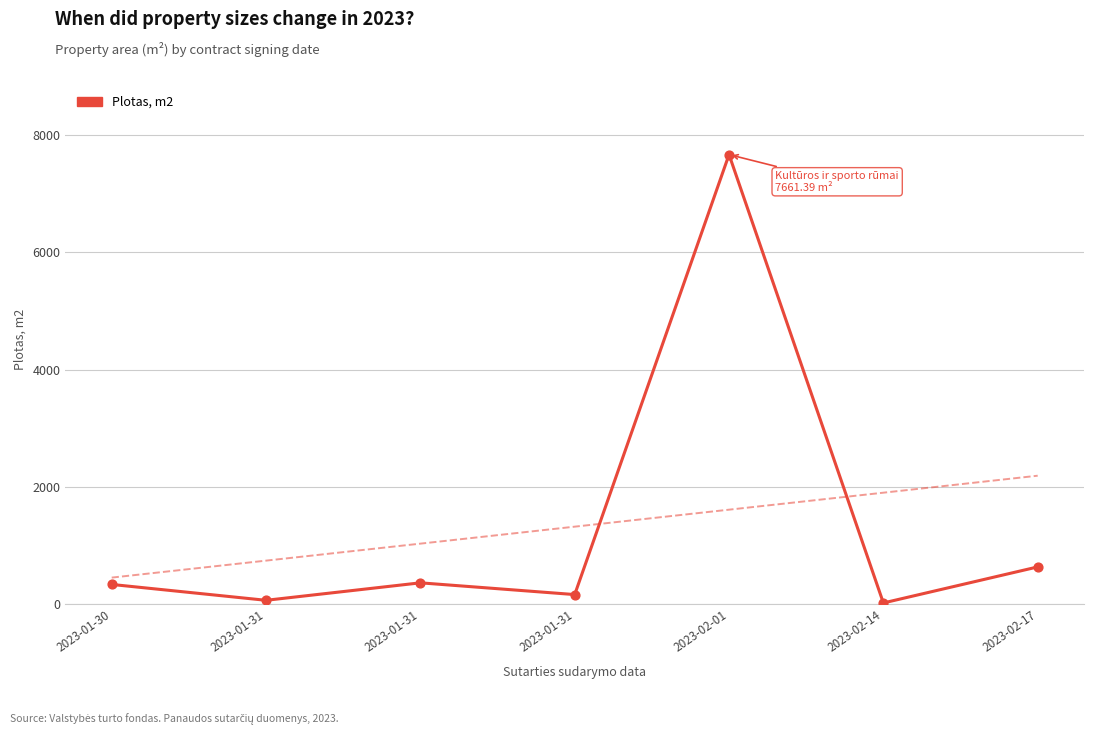

What is the ratio of the value at 2023-01-31 to the value at 2023-01-30?

0.5